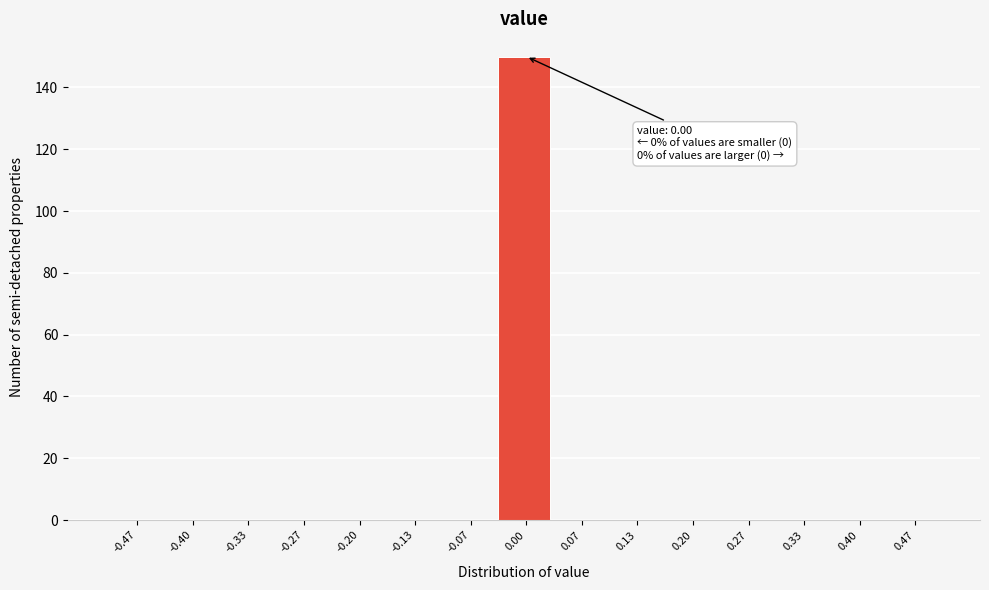

Which range on the x-axis has the tallest bar?

-0.03 to 0.03